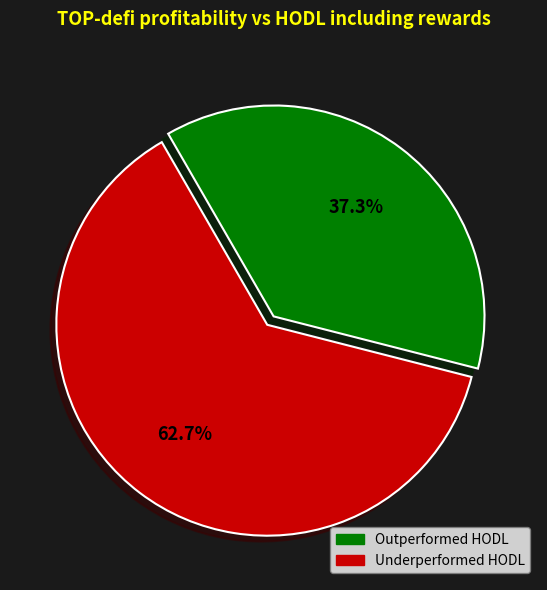

To the nearest percent, what is the difference between the largest and smallest slice percentages?

25%